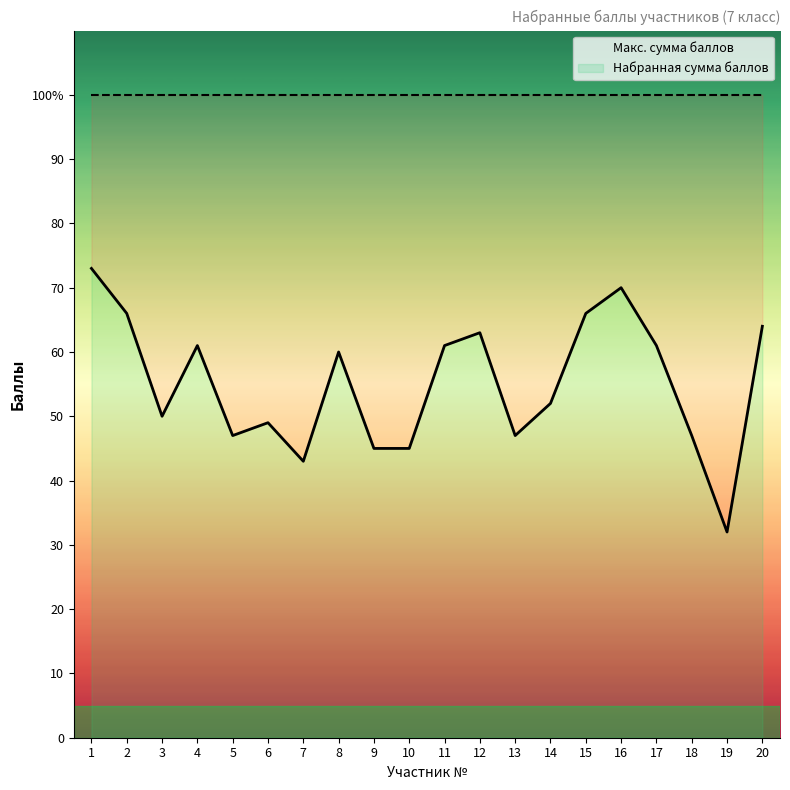

Does the chart display data point markers on the line(s)?

No